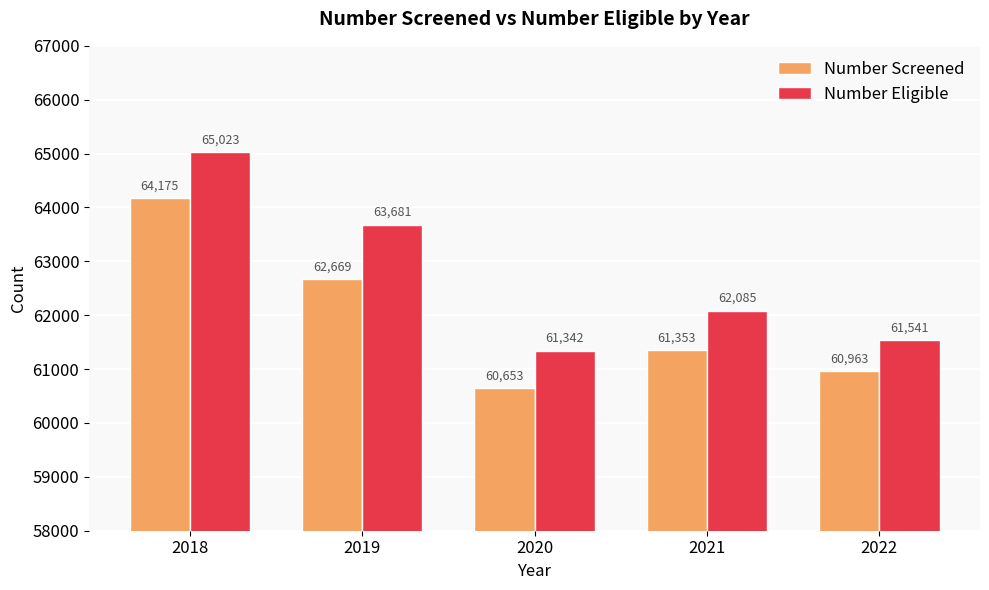

Rank the categories by Number Screened value from lowest to highest.

2020, 2022, 2021, 2019, 2018